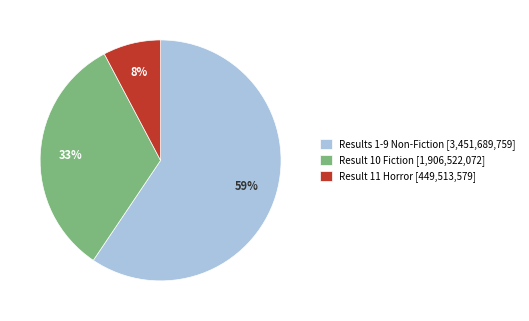

Rank the categories by value from highest to lowest.

Results 1-9 Non-Fiction [3,451,689,759], Result 10 Fiction [1,906,522,072], Result 11 Horror [449,513,579]